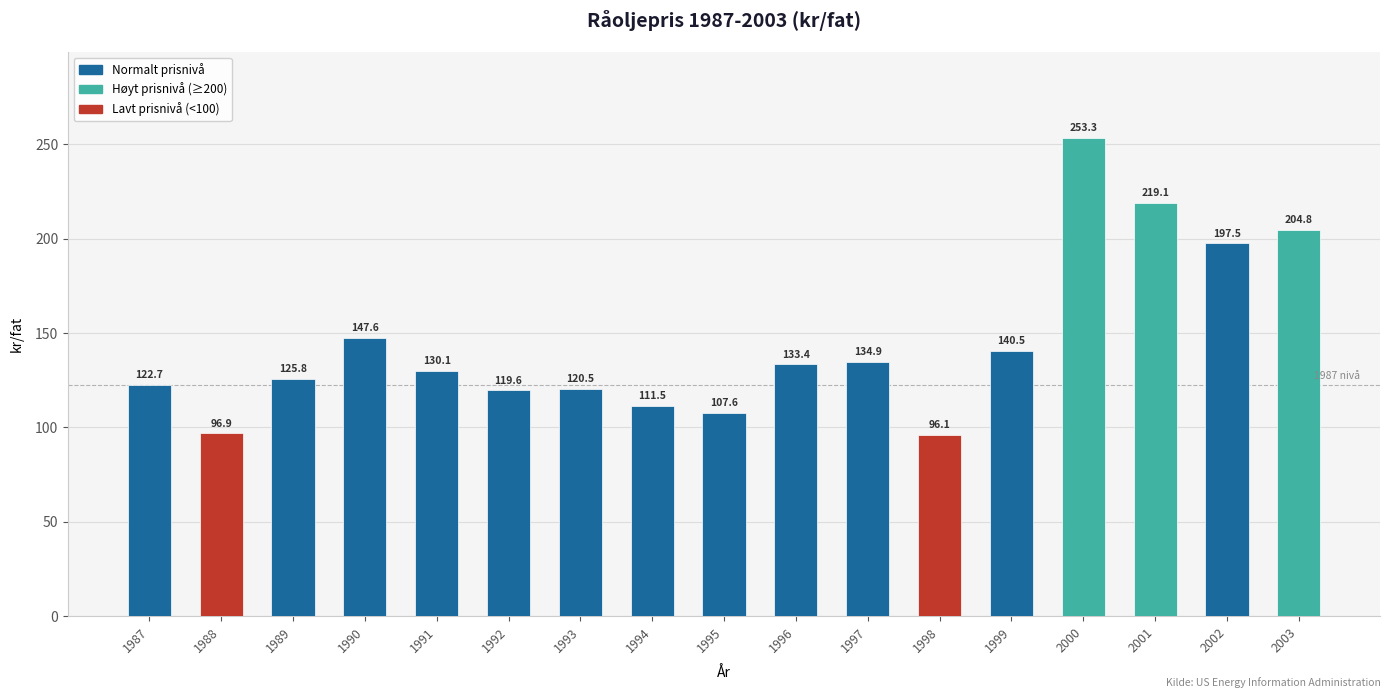

How many values are below 130?

8